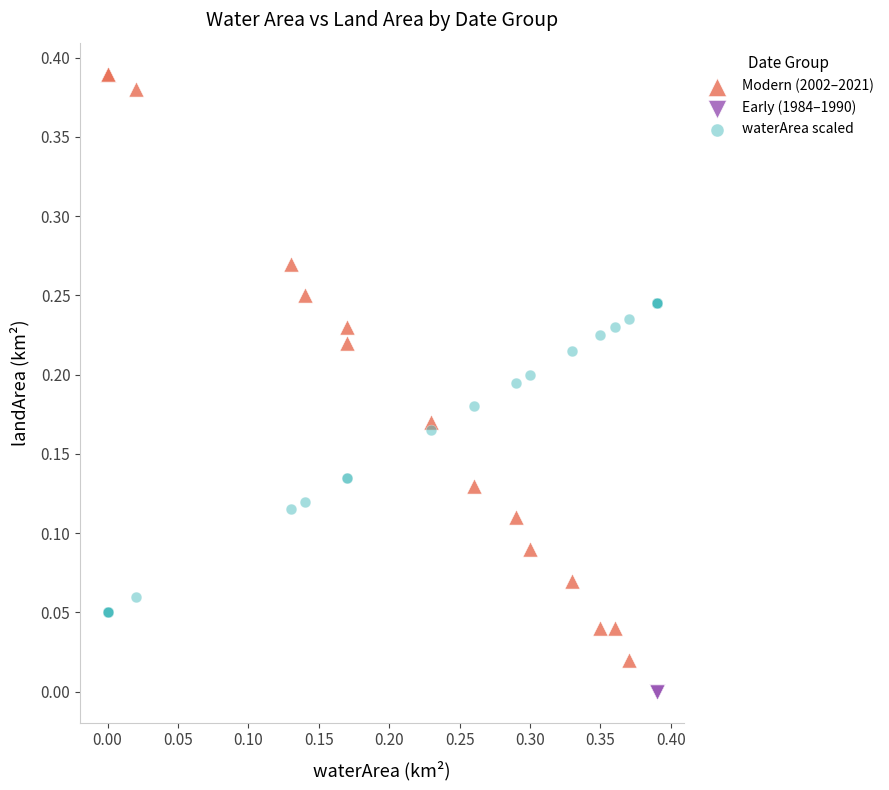

Which series contains the lowest Y value?

Early (1984–1990)